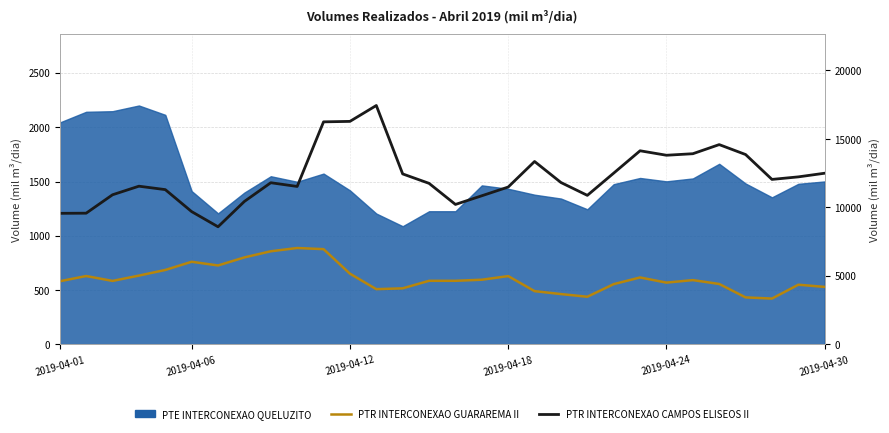

What is the difference between the maximum and minimum values in the PTR INTERCONEXAO CAMPOS ELISEOS II series?

8853.5